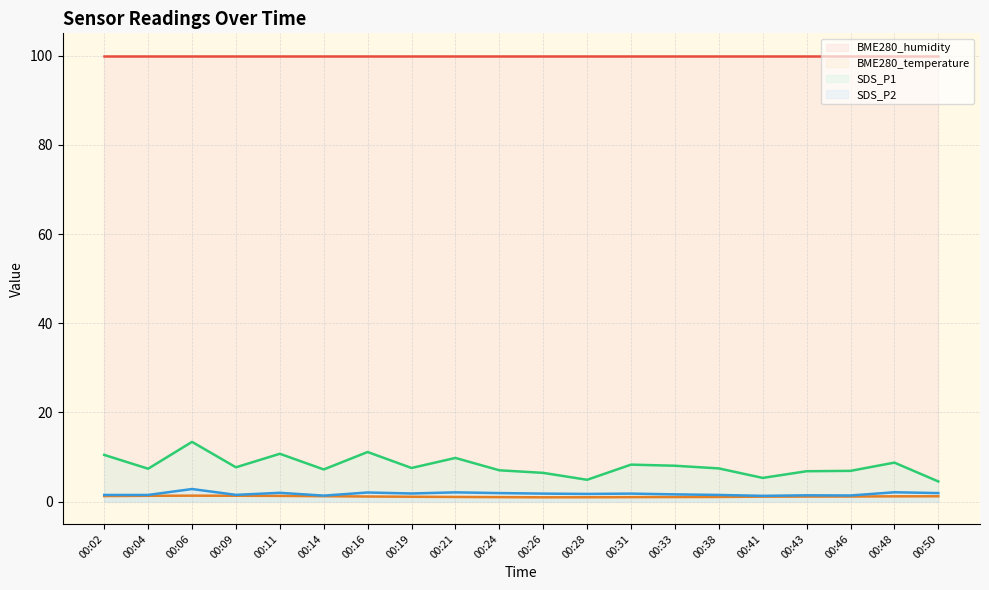

True or false: BME280_temperature and SDS_P2 intersect in this chart.

False